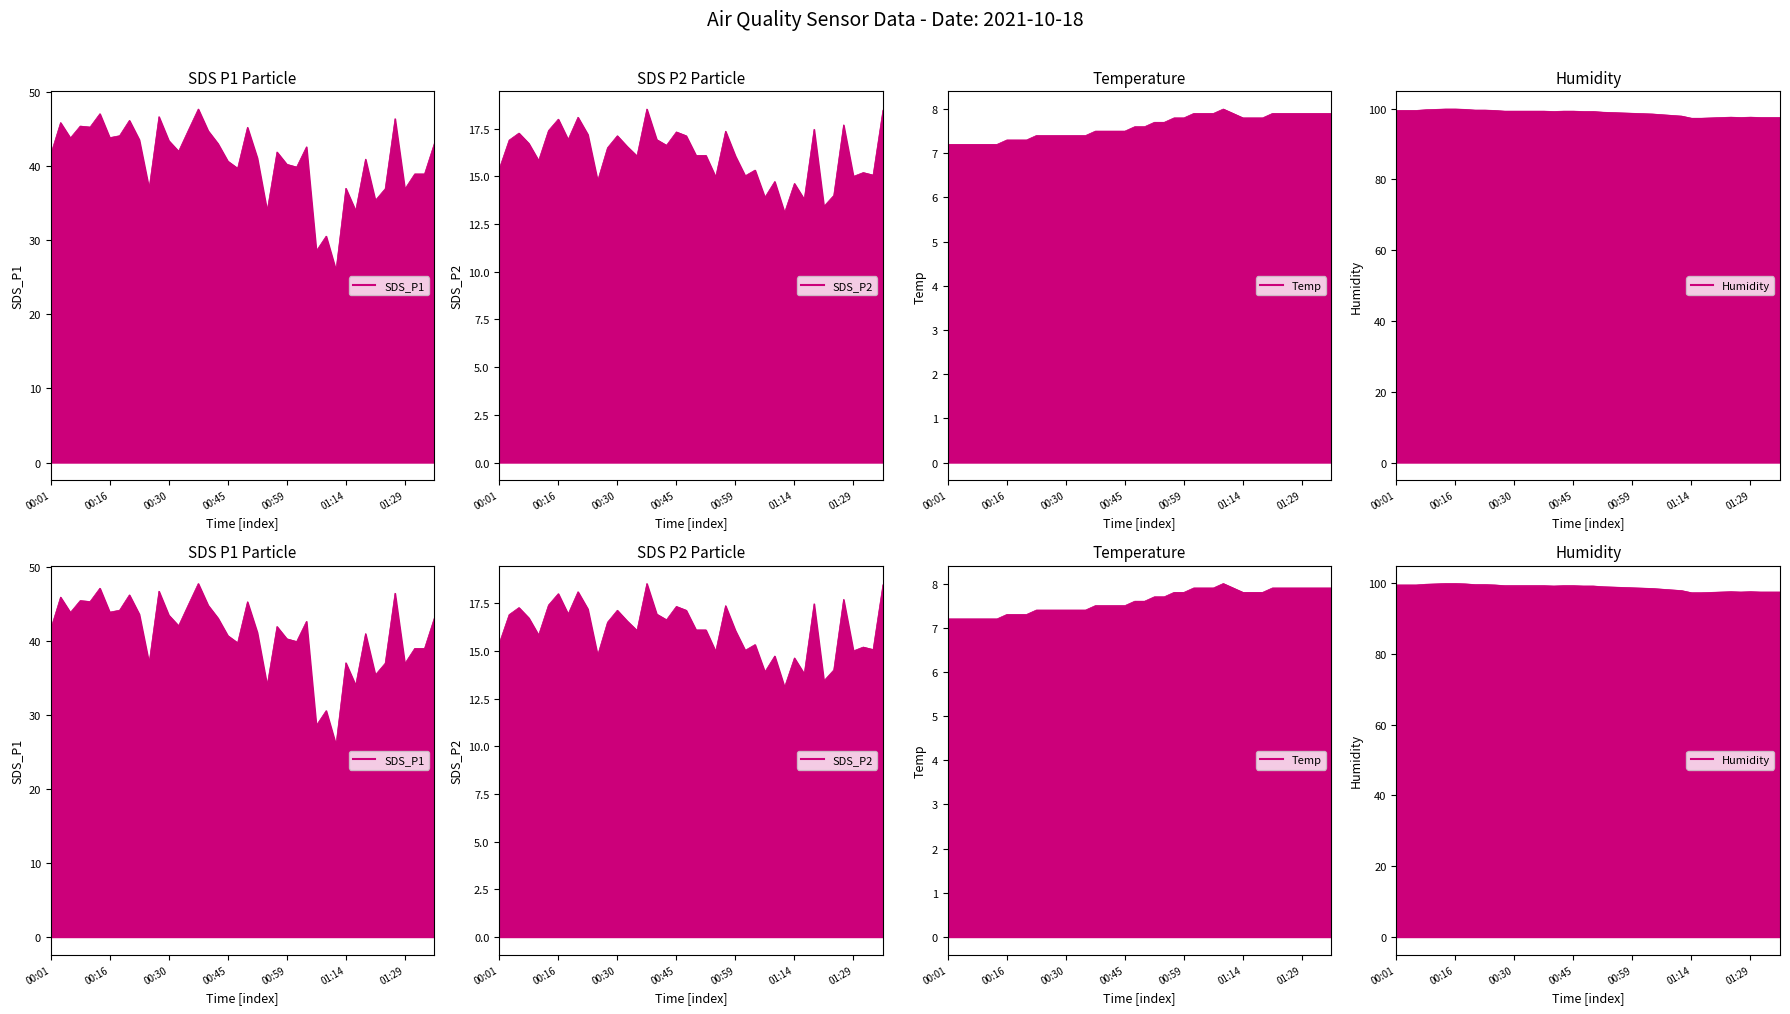

How many interior local peaks does the SDS_P1 line series have?

13